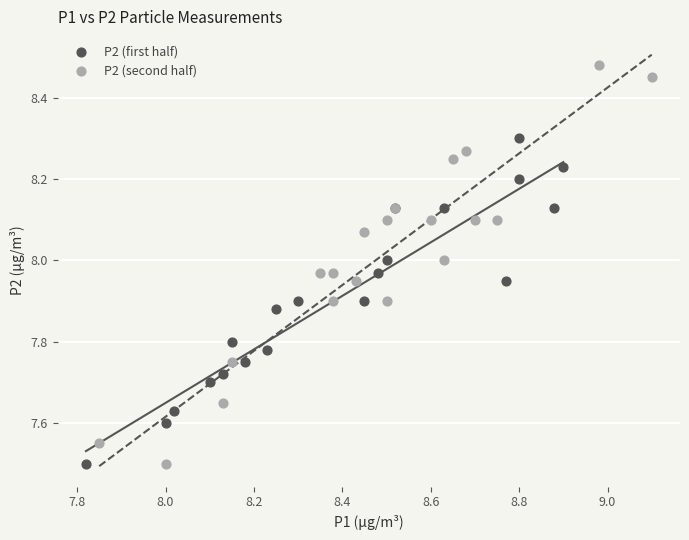

What are all the series names shown in the legend?

P2 (first half), P2 (second half)